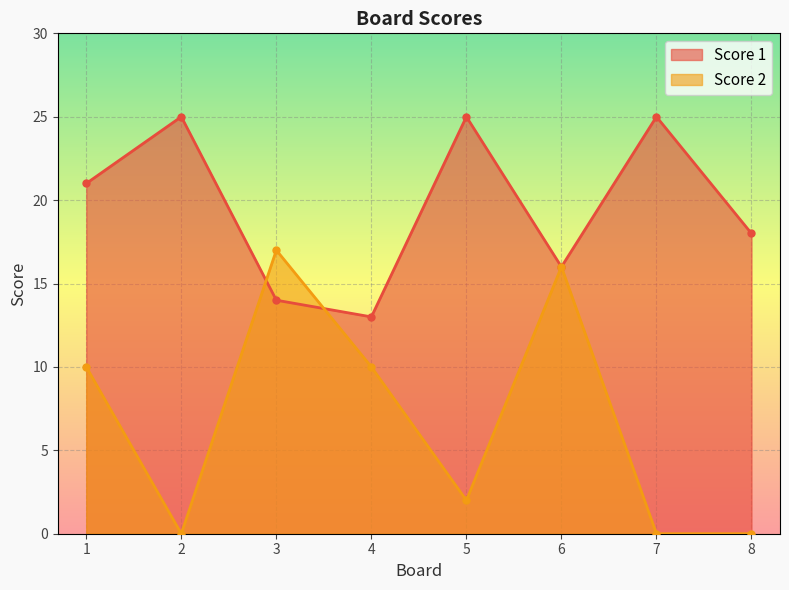

Reading right to left, what are all the values shown in this chart?

Score 1: 8=18	7=25	6=16	5=25	4=13	3=14	2=25	1=21
Score 2: 8=0	7=0	6=16	5=2	4=10	3=17	2=0	1=10